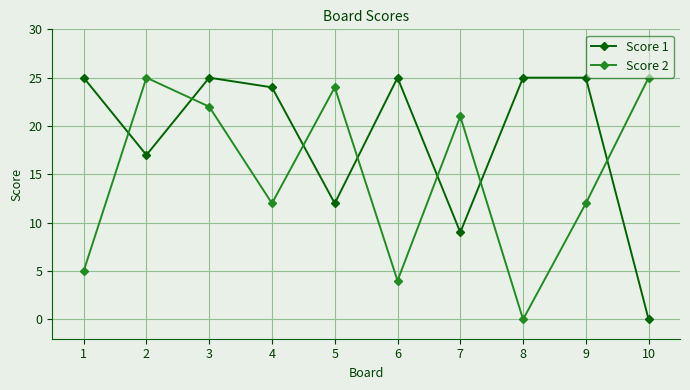

Is it true that Score 2 equals 32 at 5?

False